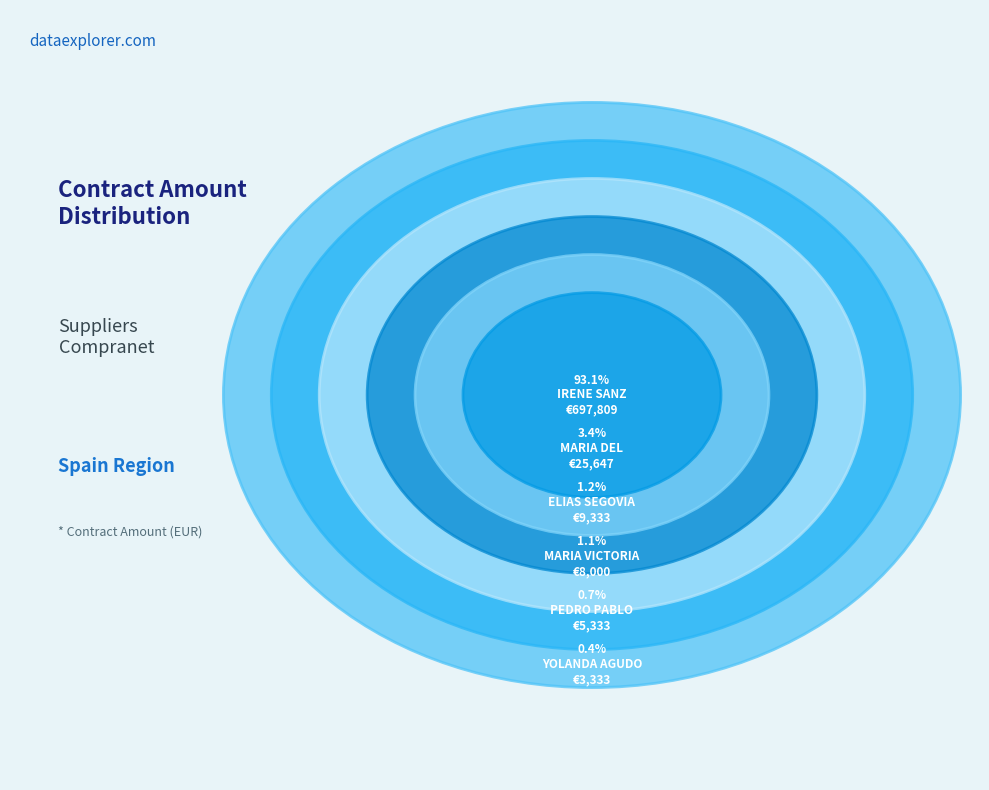

Which slice is the smallest?

YOLANDA AGUDO LOPEZ